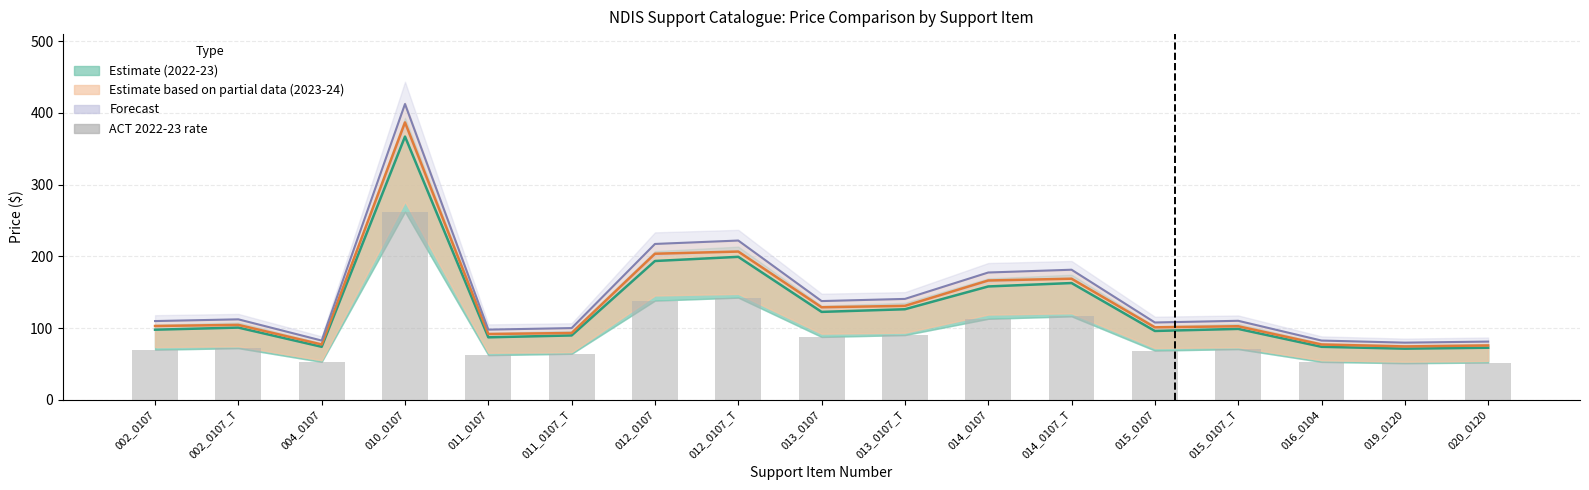

List the labels in order of value, largest first.

010_0107, 012_0107_T, 012_0107, 014_0107_T, 014_0107, 013_0107_T, 013_0107, 002_0107_T, 015_0107_T, 002_0107, 015_0107, 011_0107_T, 011_0107, 004_0107, 016_0104, 020_0120, 019_0120